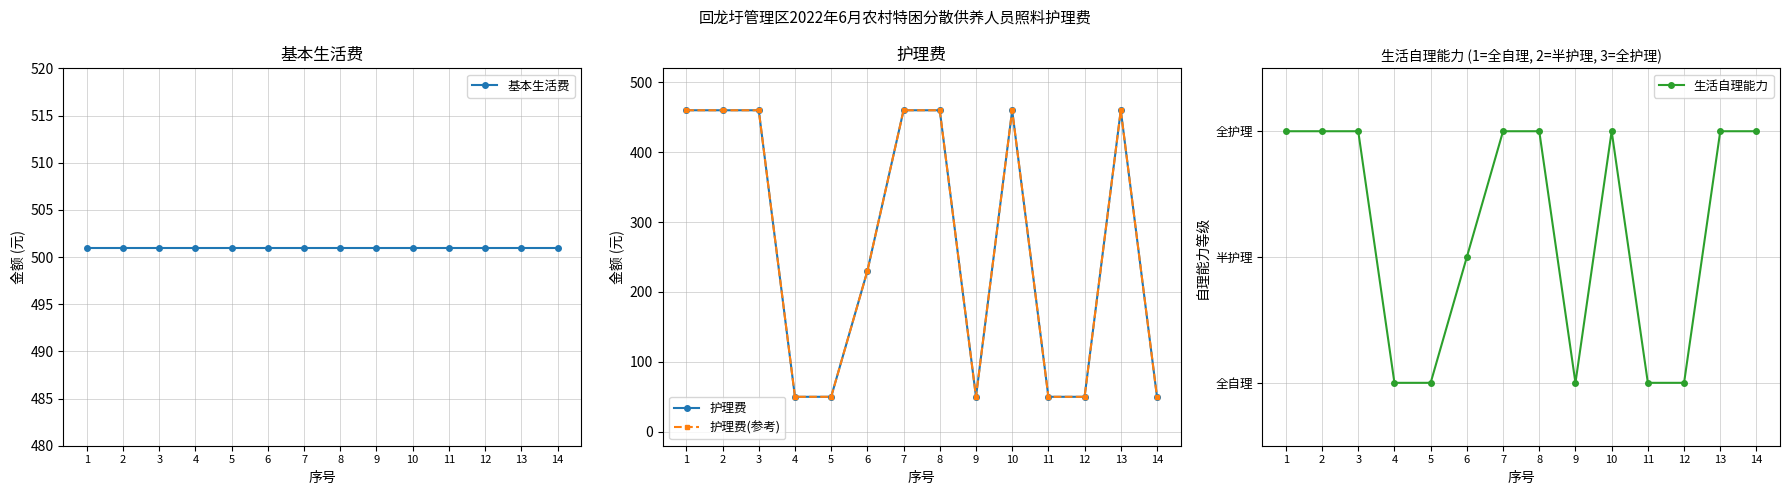

Is this an area chart (filled region under the line)?

No